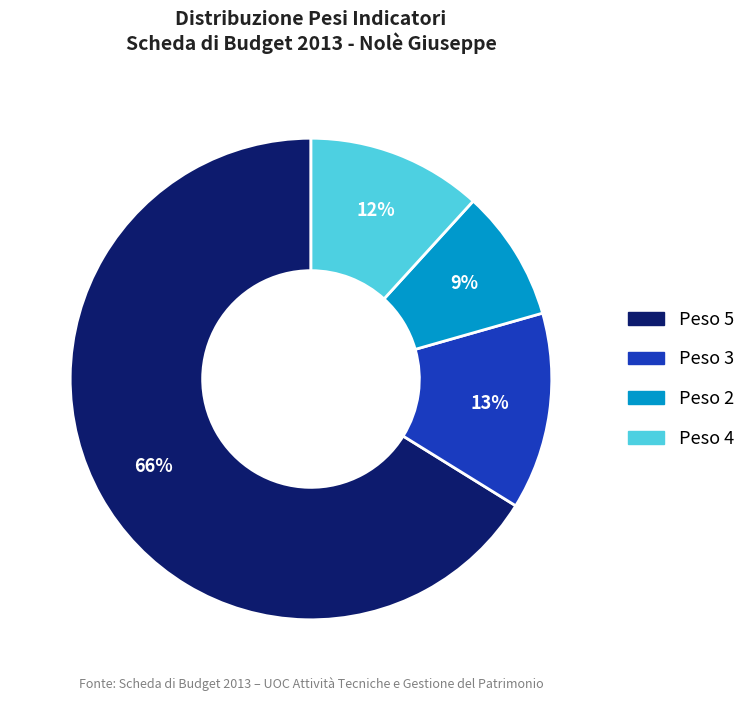

Is there a majority slice in this chart?

Yes